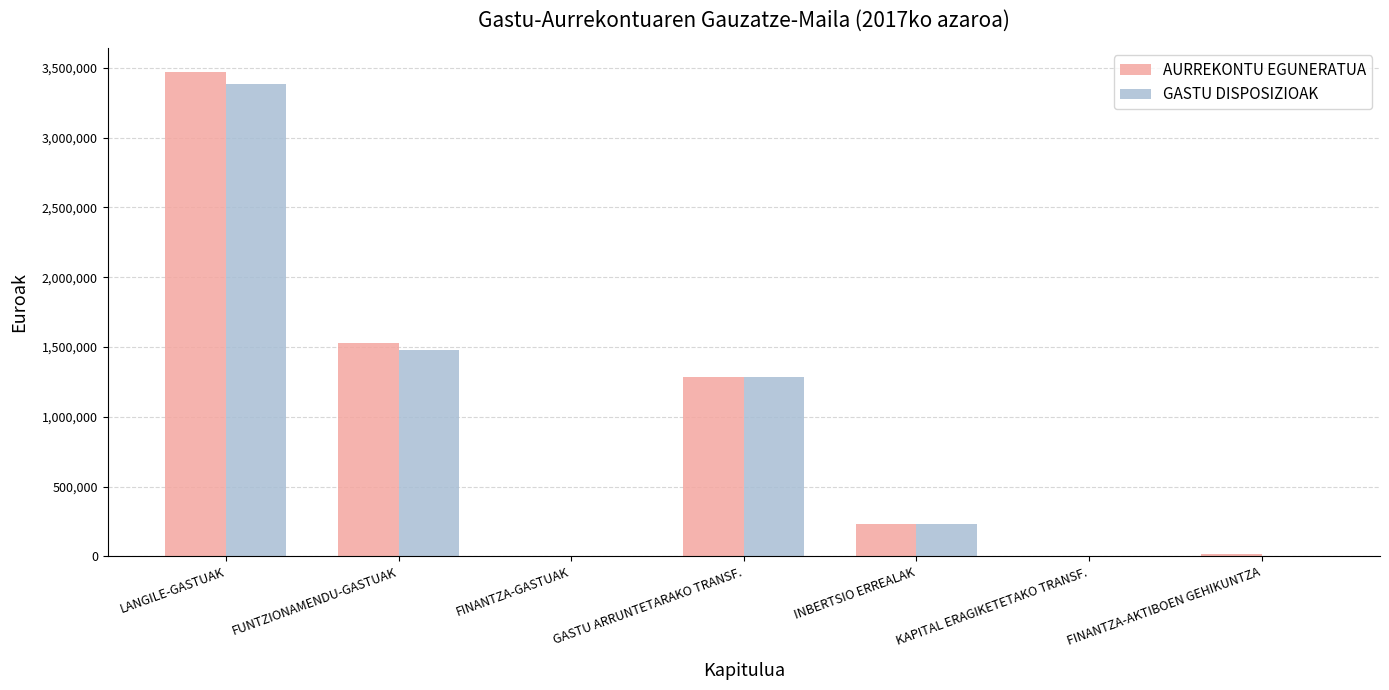

Between GASTU ARRUNTETARAKO TRANSF. and KAPITAL ERAGIKETETAKO TRANSF., which series saw the biggest shift?

AURREKONTU EGUNERATUA